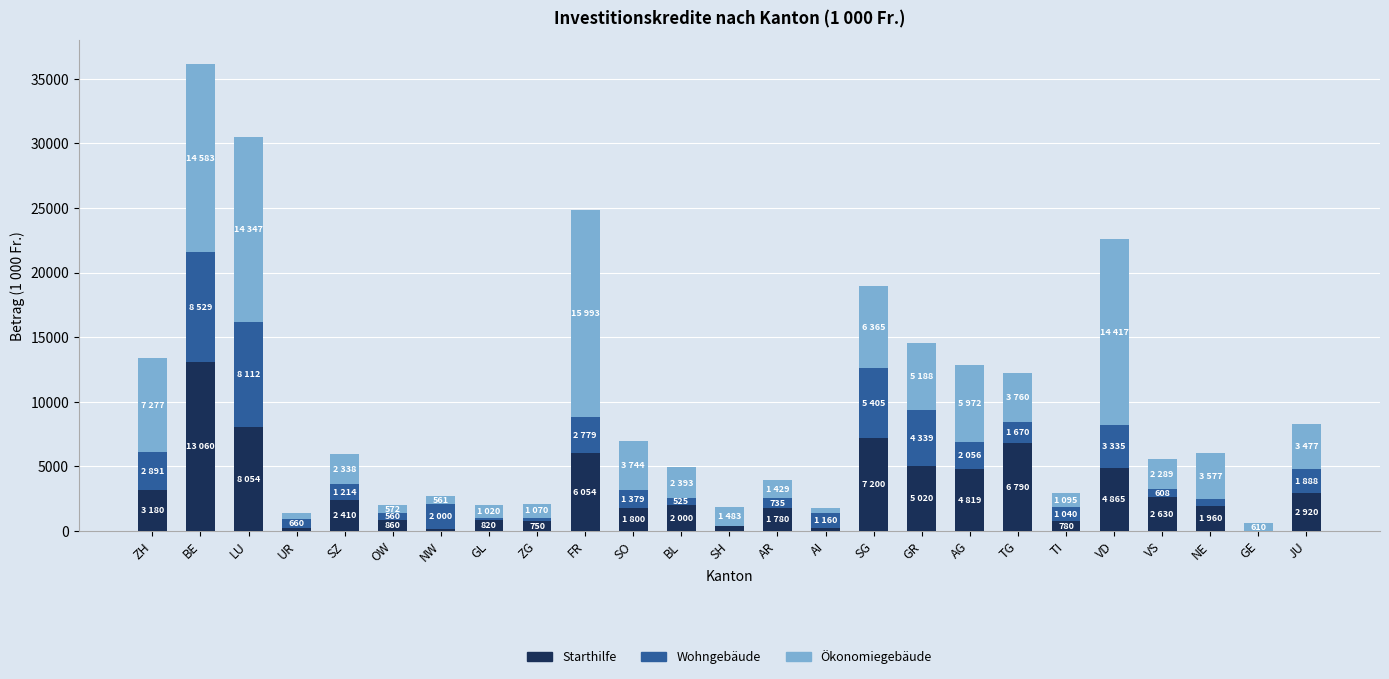

What is the total value across all series at TG?

12220